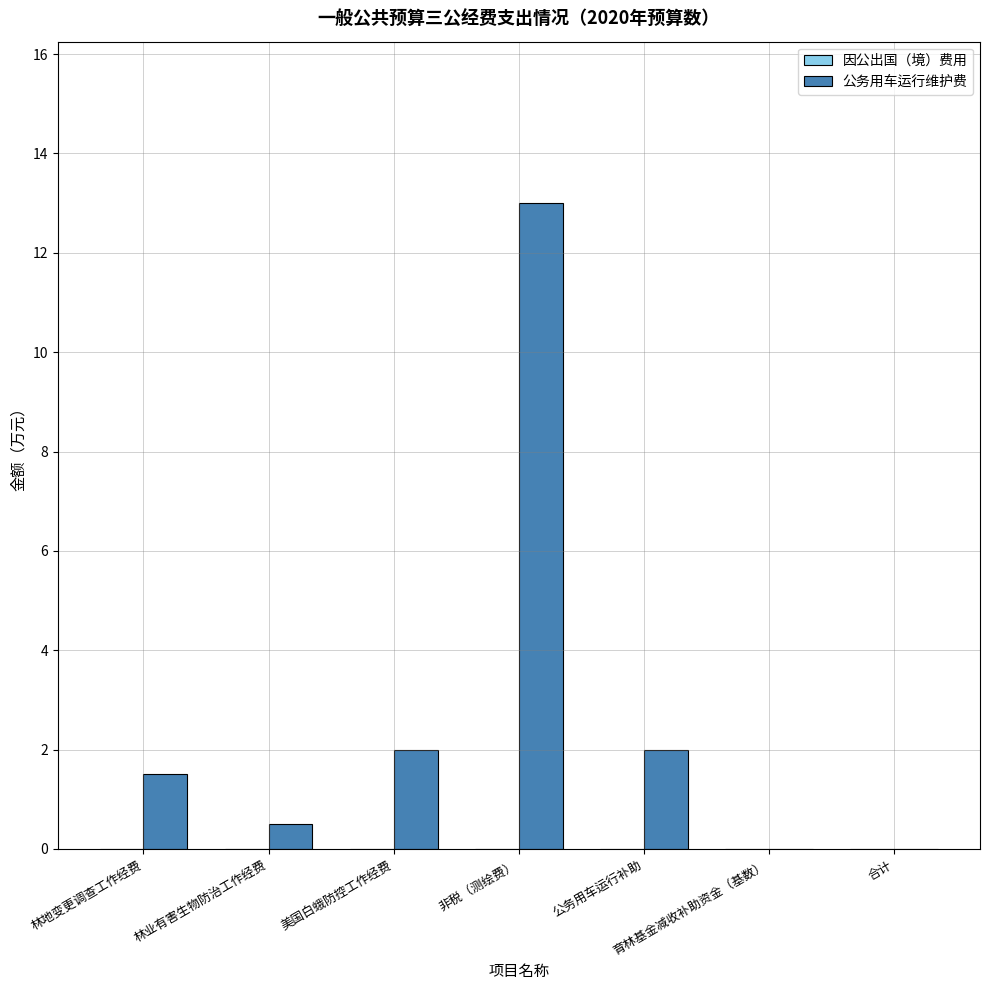

What is the sum of the values at 非税（测绘费） and 林地变更调查工作经费?

14.5